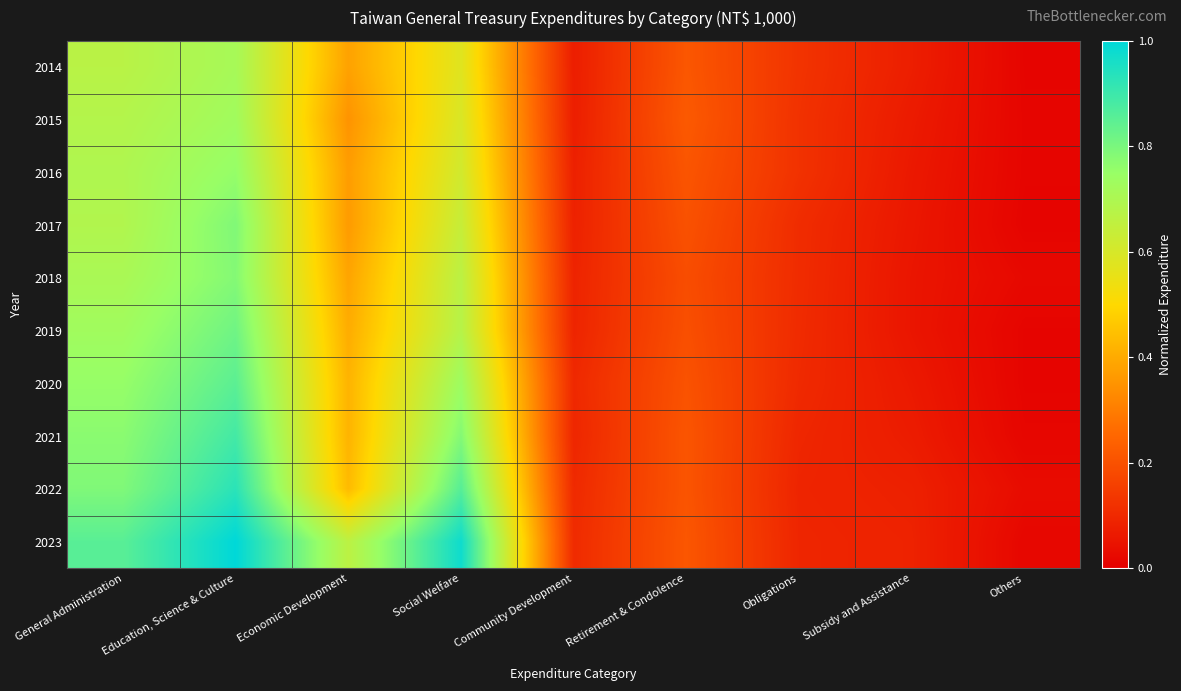

What is the greatest value displayed?

1.0